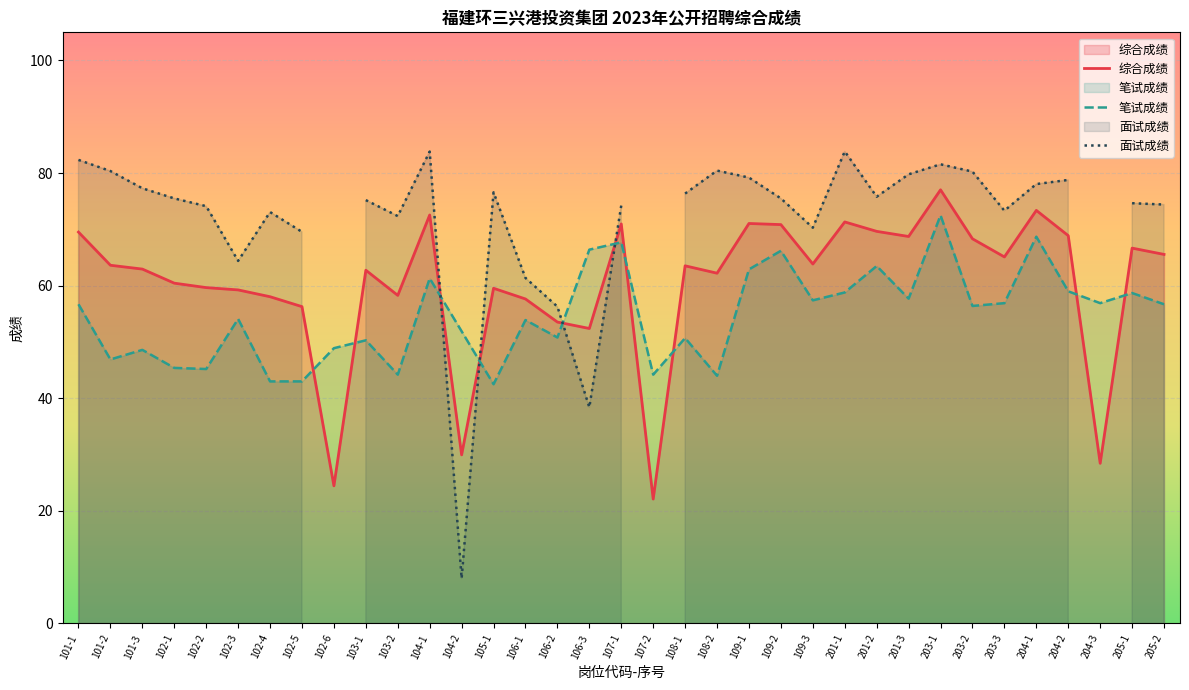

What is the approximate value of 面试成绩 at 203-3?

73.3